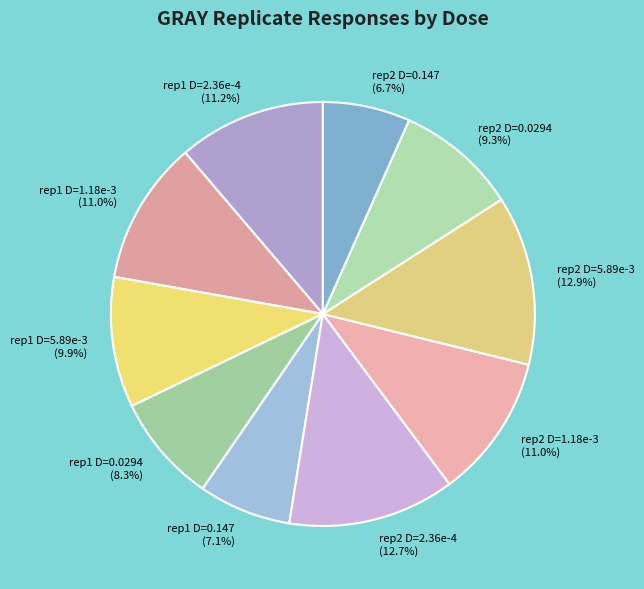

Is rep2 D=1.18e-3 the majority of the pie?

No